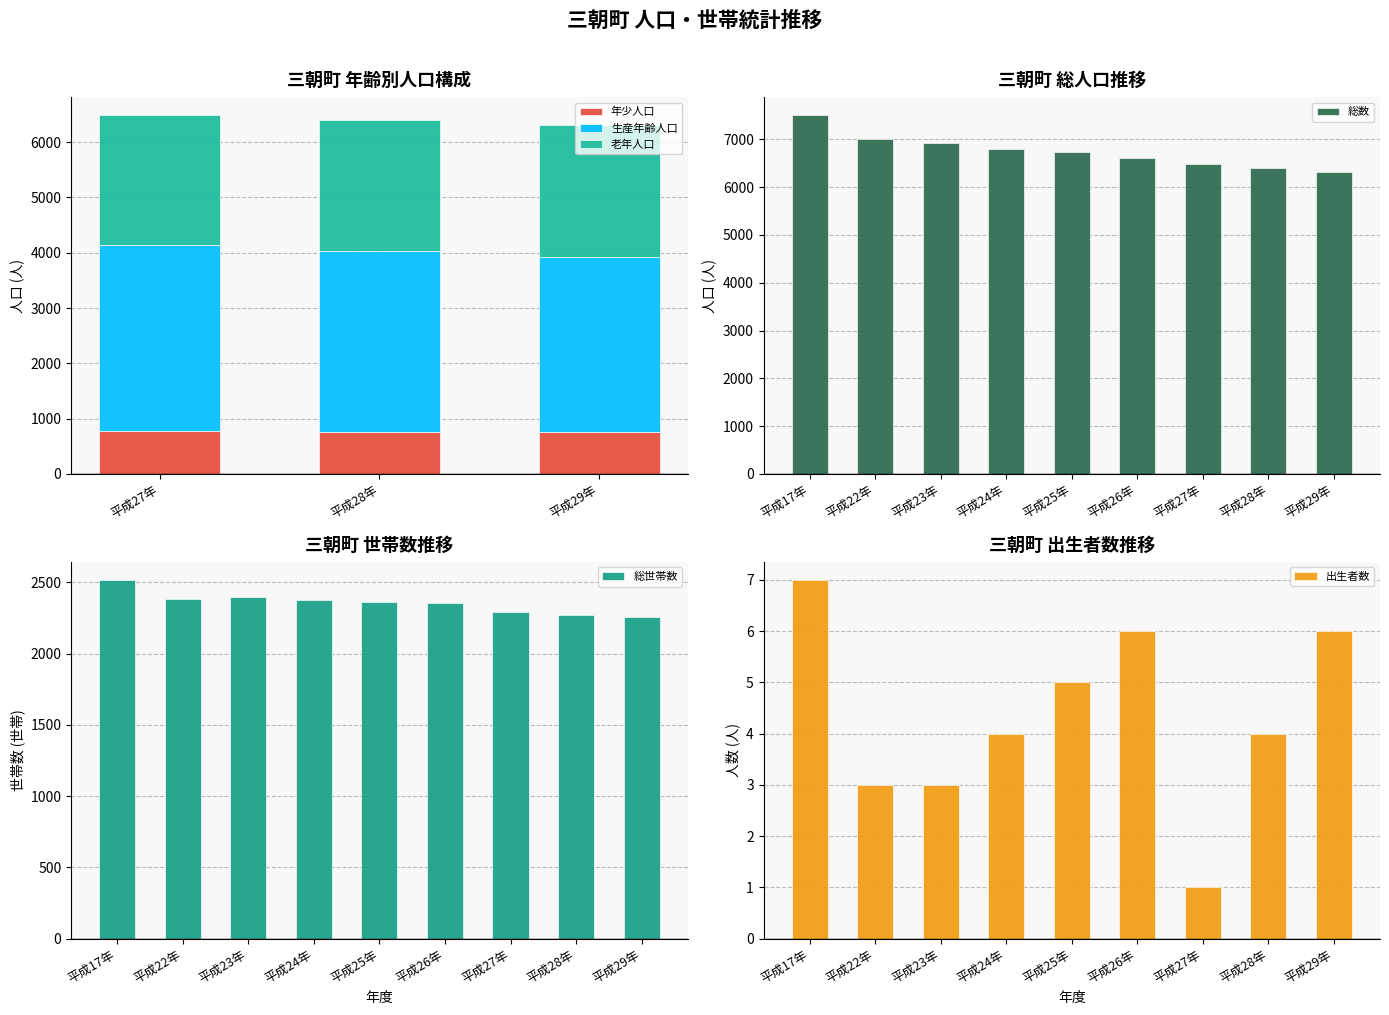

What is the label of the 2nd bar from the left?

平成22年